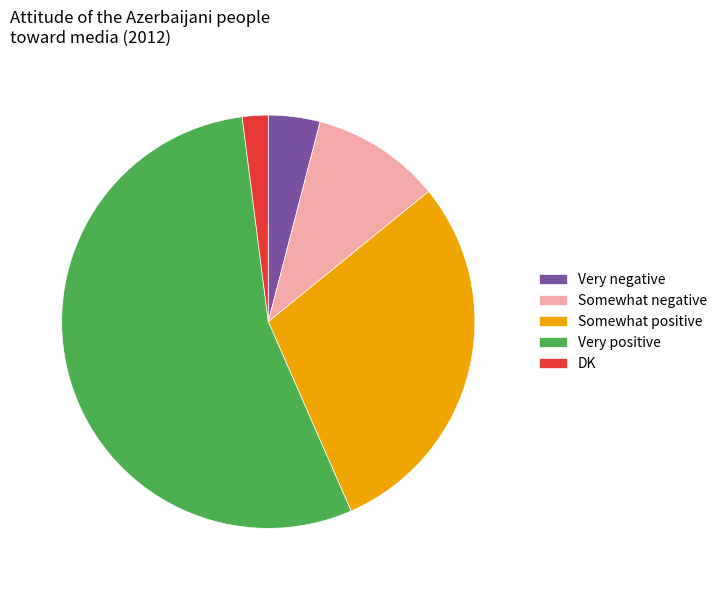

What is the largest slice in the pie chart?

Very positive